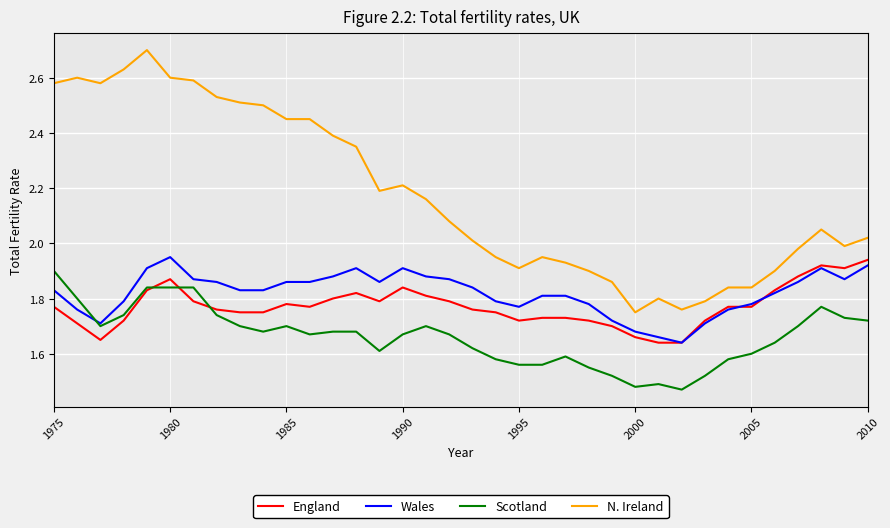

Which series has the largest total across all categories?

N. Ireland